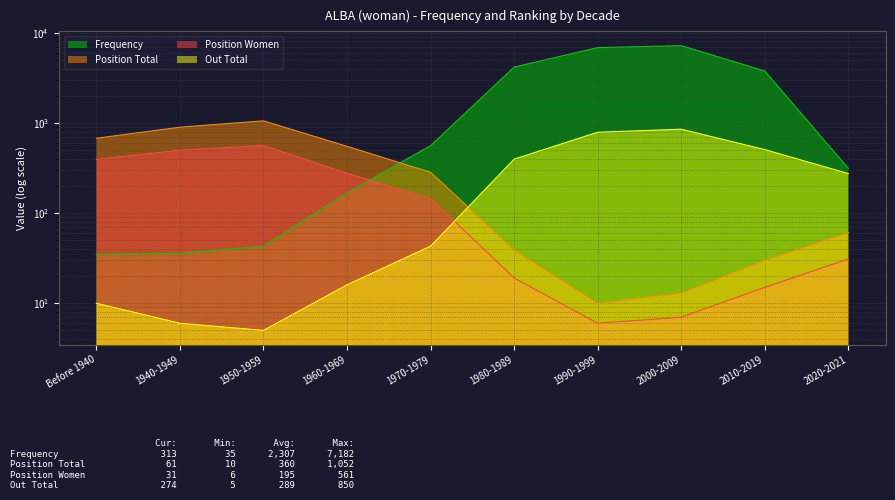

Count the number of categories in the chart.

10